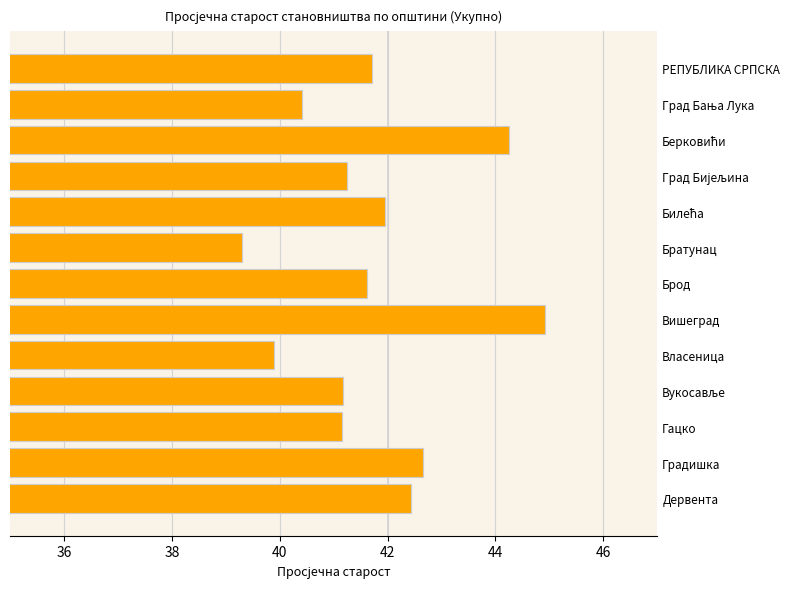

What is the ratio of the value at Братунац to the value at Градишка?

0.9